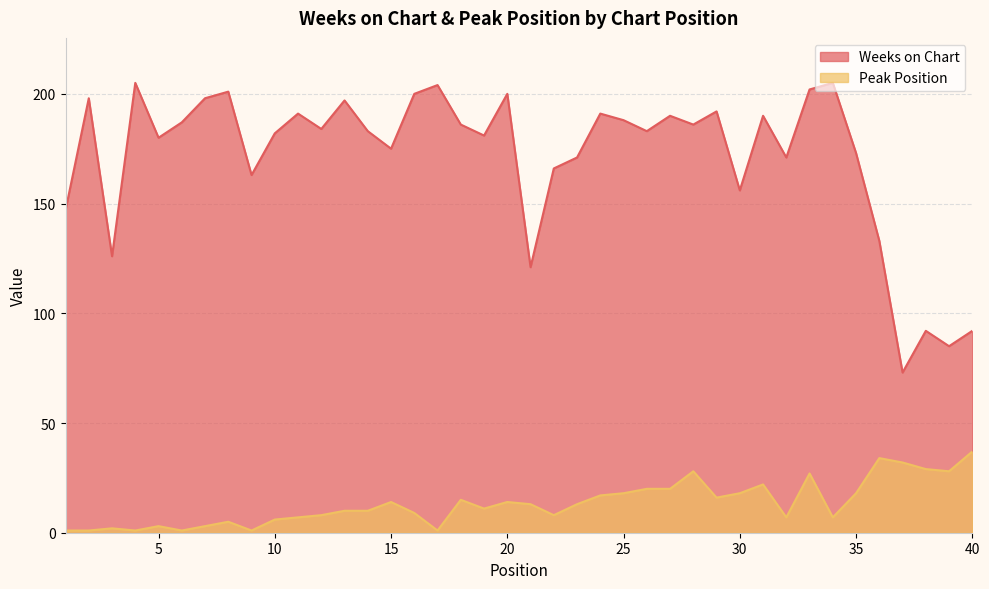

List the labels in order of Peak Position value, largest first.

40, 36, 37, 38, 28, 39, 33, 31, 26, 27, 25, 30, 35, 24, 29, 18, 15, 20, 21, 23, 19, 13, 14, 16, 12, 22, 11, 32, 34, 10, 8, 5, 7, 3, 1, 2, 4, 6, 9, 17